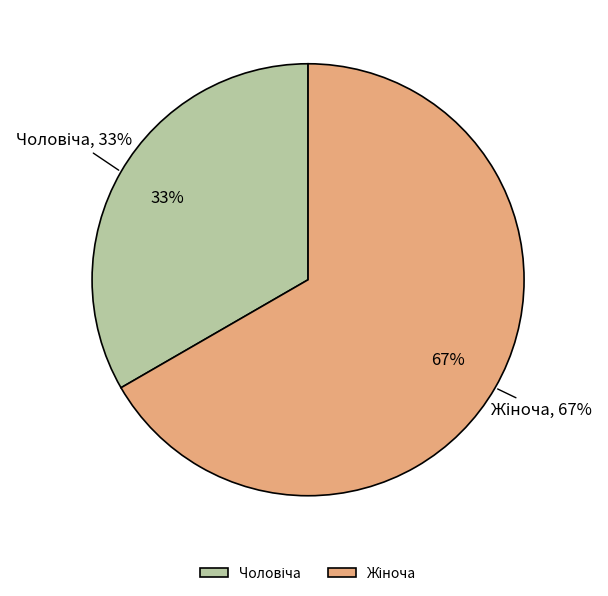

Approximately how many times larger is the value at Жіноча compared to Чоловіча?

2.0